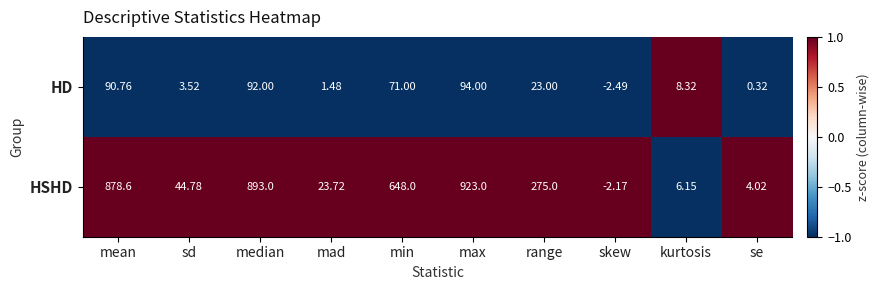

At which label does HD first exceed 23?

mean